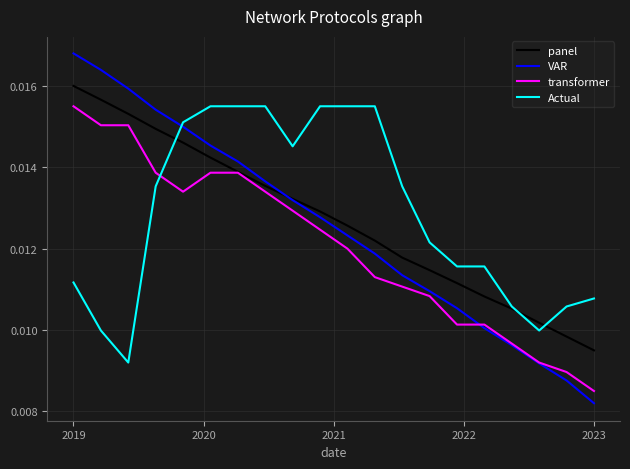

How many times do Actual and transformer cross each other?

1